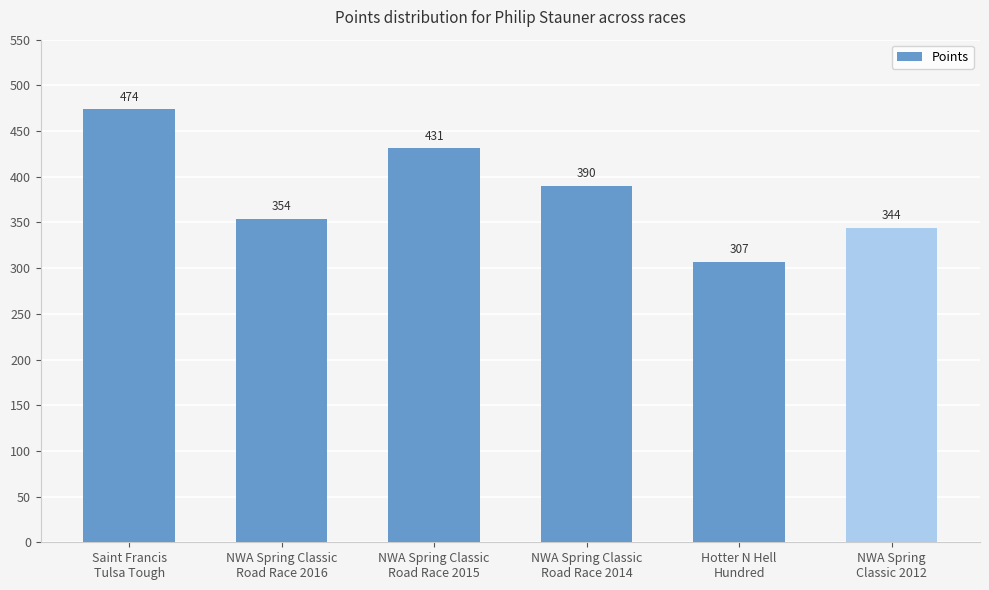

What is the greatest value displayed?

473.8